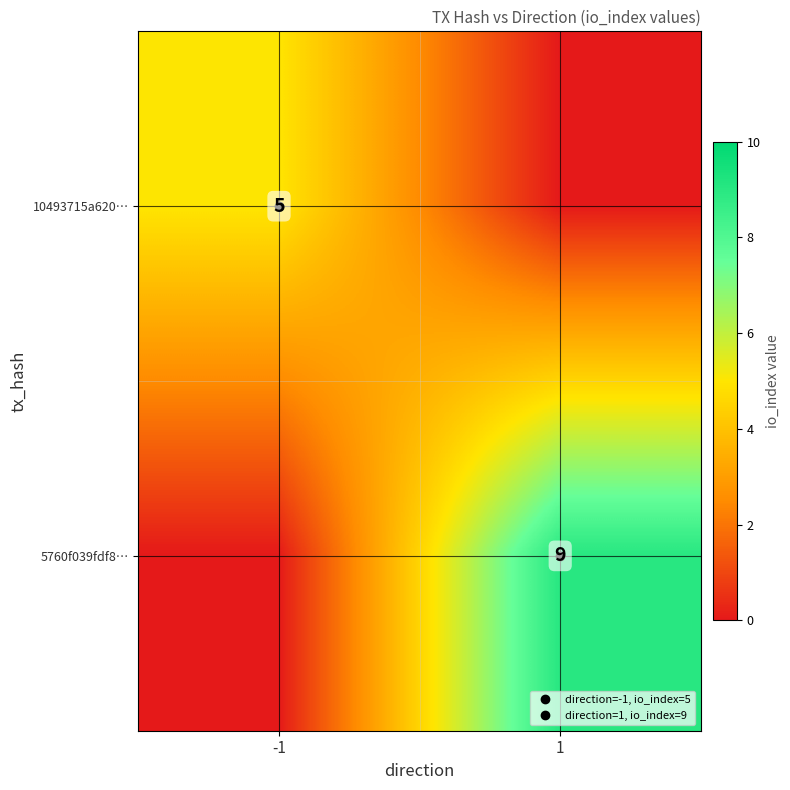

The 5760f039fdf8… series shows 9 at 1. True or false?

True